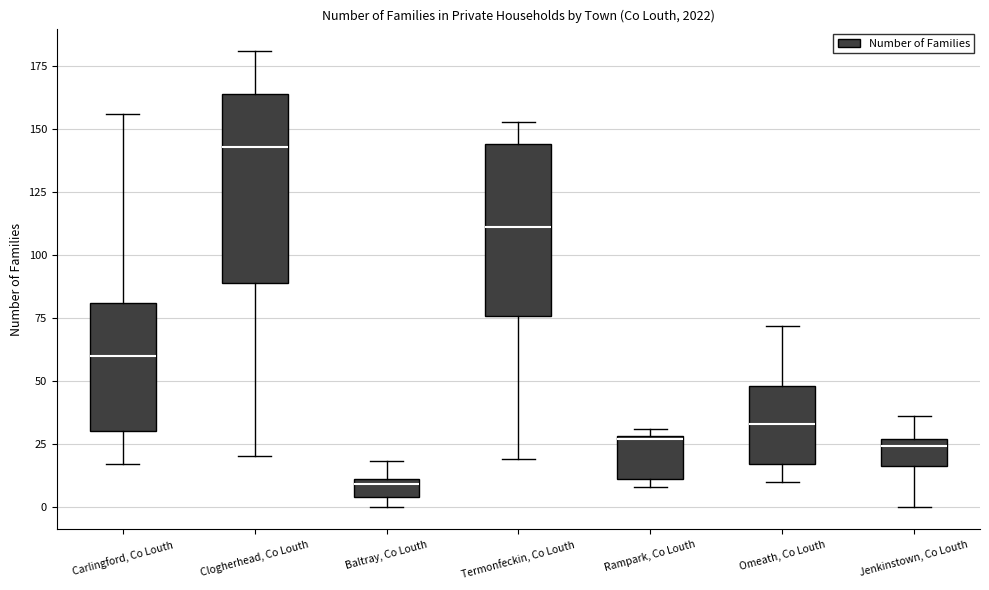

Which box has the lowest median line?

Baltray, Co Louth